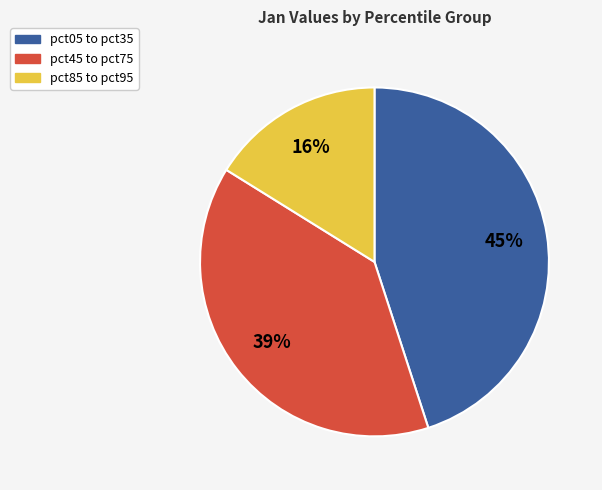

To the nearest percent, what is the difference between the largest and smallest slice percentages?

29%